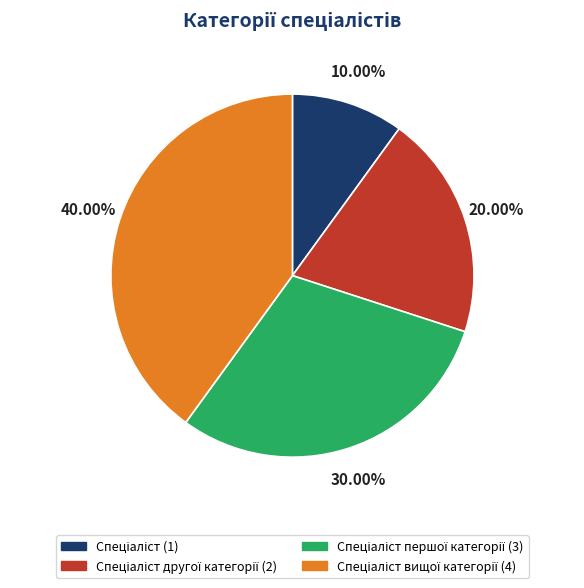

Does any single category account for the majority?

No